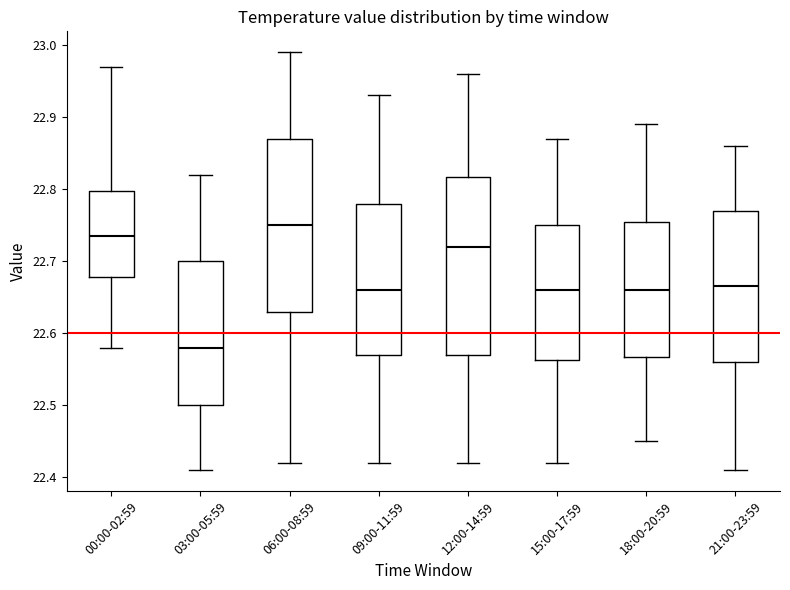

Where is the lower edge of the box for 15:00-17:59 on the y-axis? The values are not printed on the chart, so give them approximately, as read against the axis.

22.56